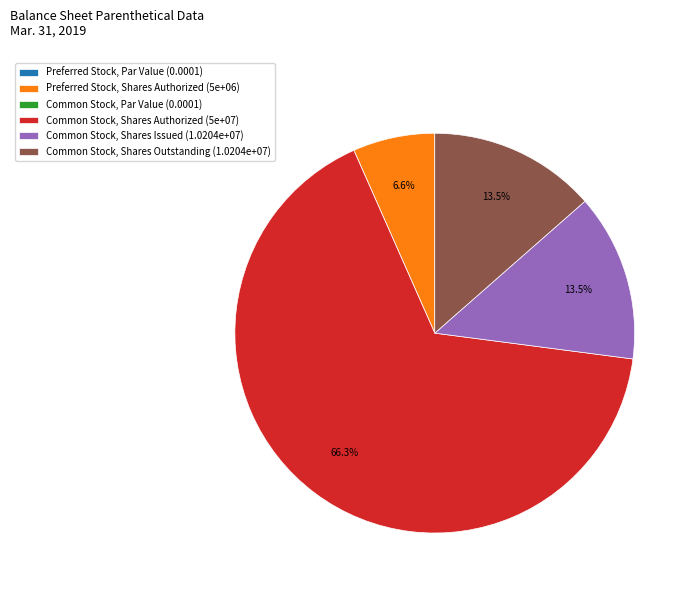

Which slice is the largest?

Common Stock, Shares Authorized